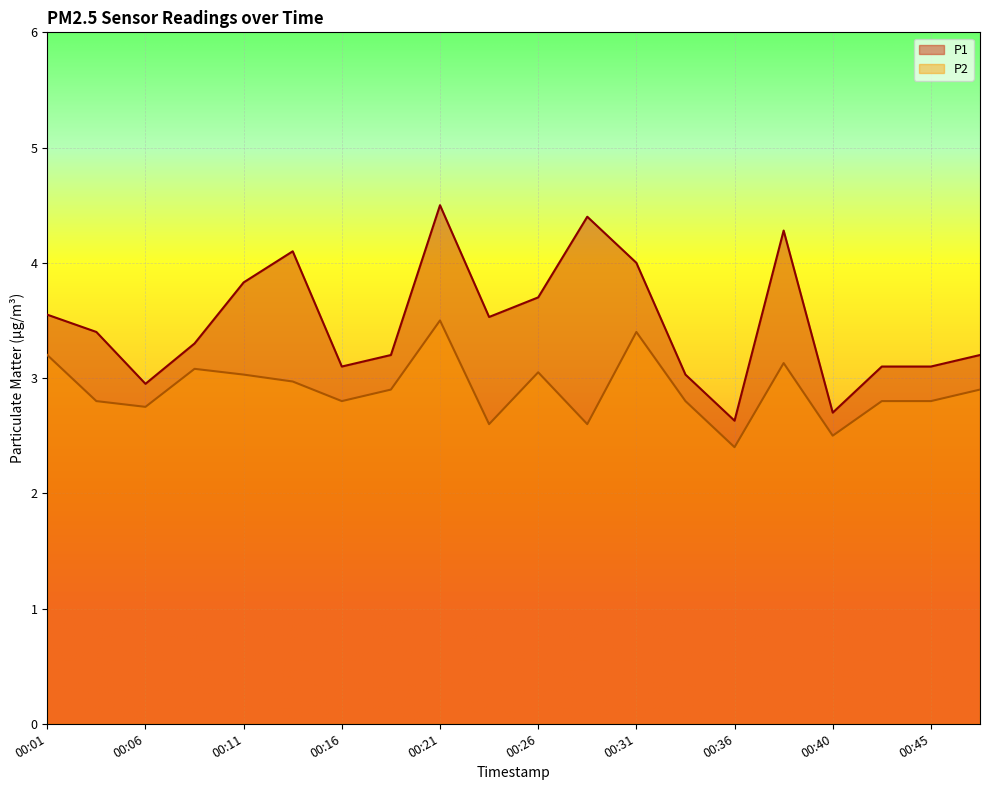

True or false: P2 and P1 intersect in this chart.

False